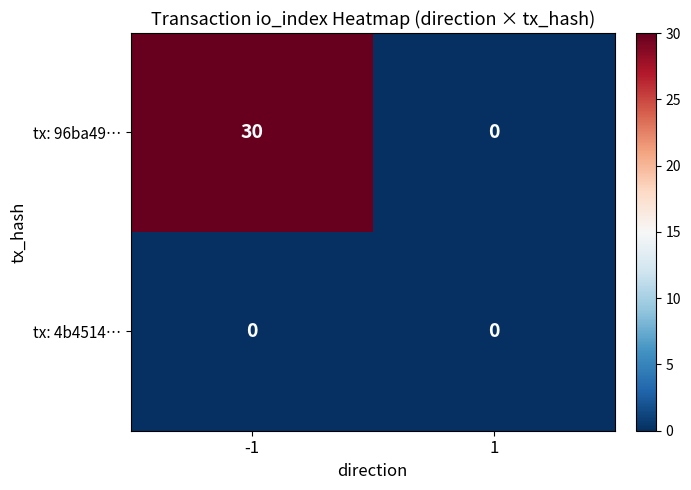

Is the value of tx: 4b4514… at -1 greater than the value of tx: 96ba49… at -1?

No